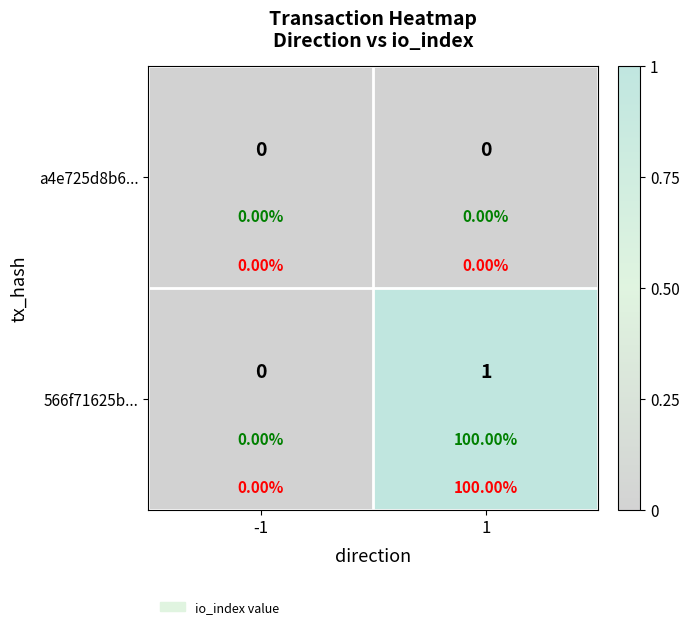

At which category is the sum across all series the highest?

1